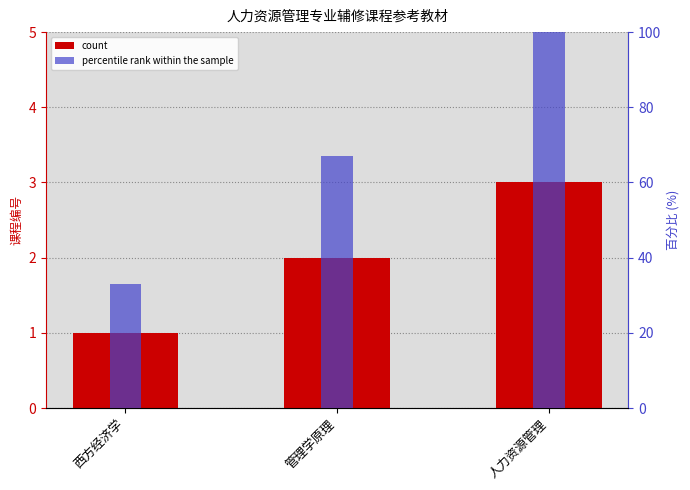

How many bars are there in each group?

2